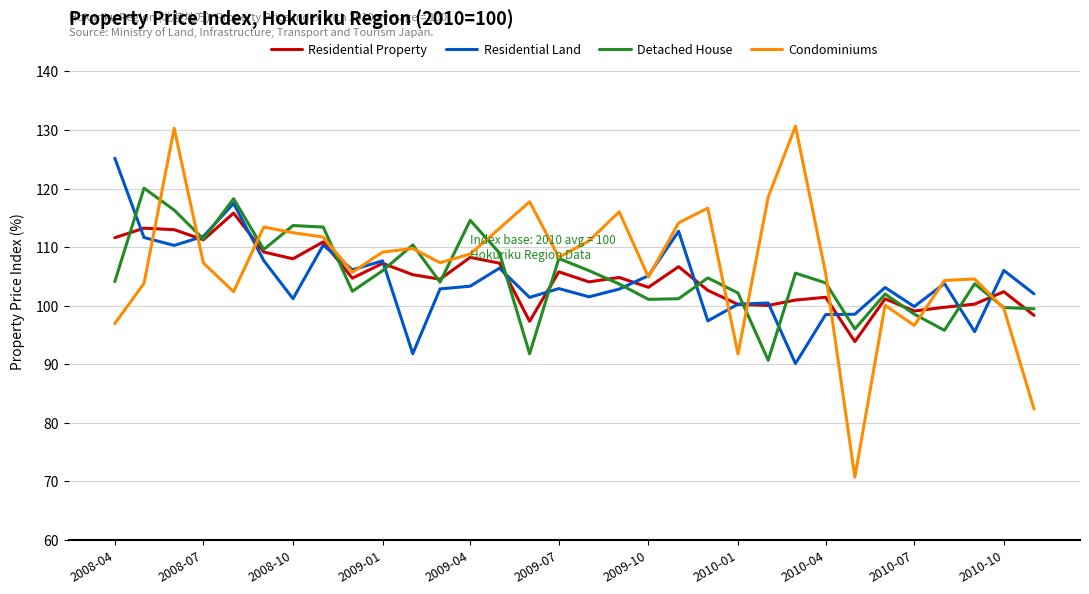

List the series in order of their peak value, lowest first.

Residential Property, Detached House, Residential Land, Condominiums